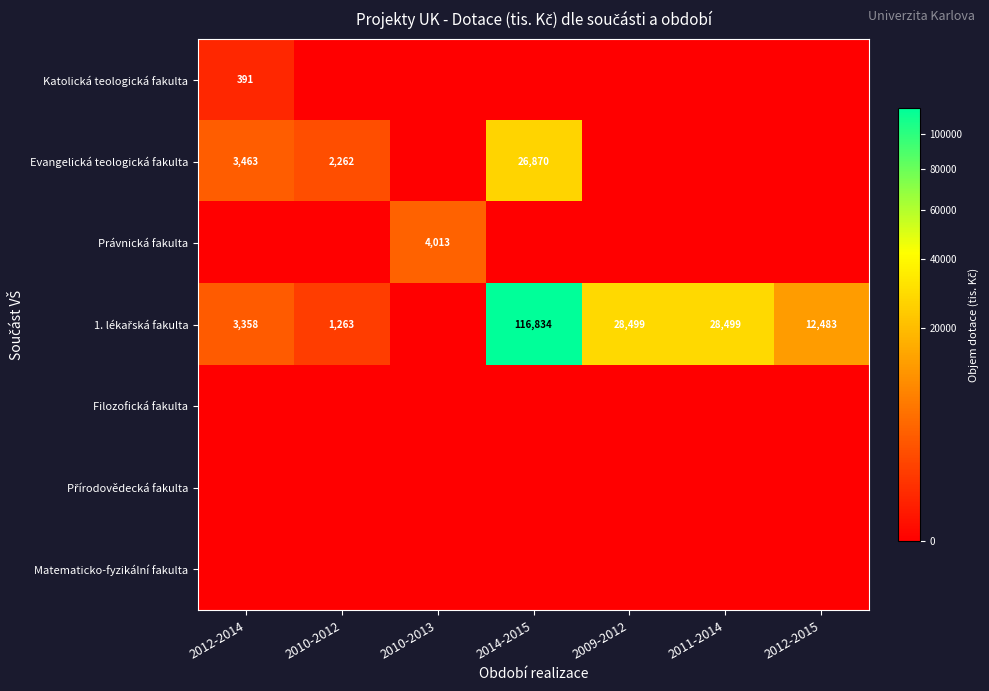

The Evangelická teologická fakulta series shows 17819 at 2014-2015. True or false?

False